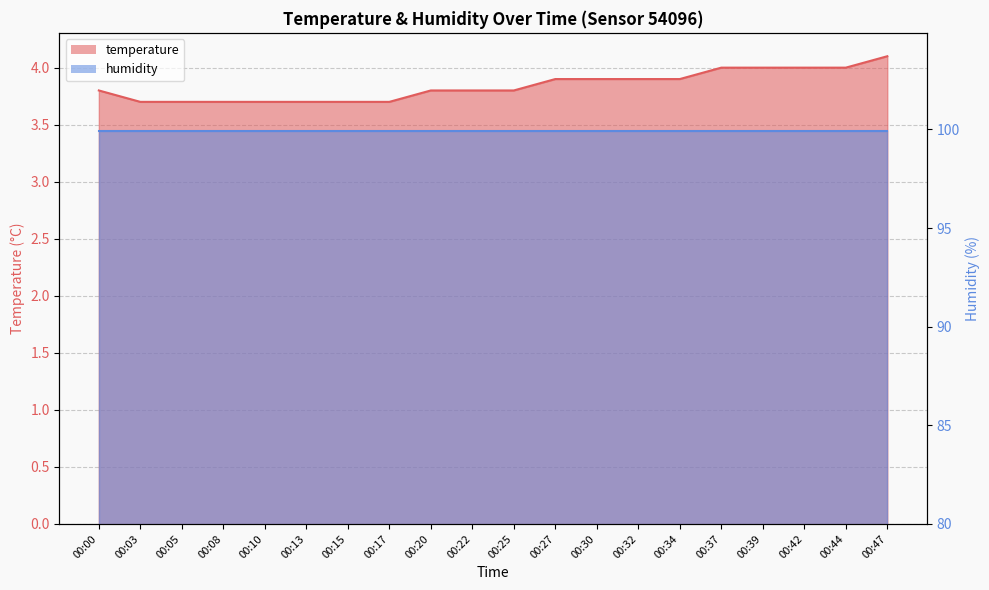

Does the chart have visible grid lines?

Yes